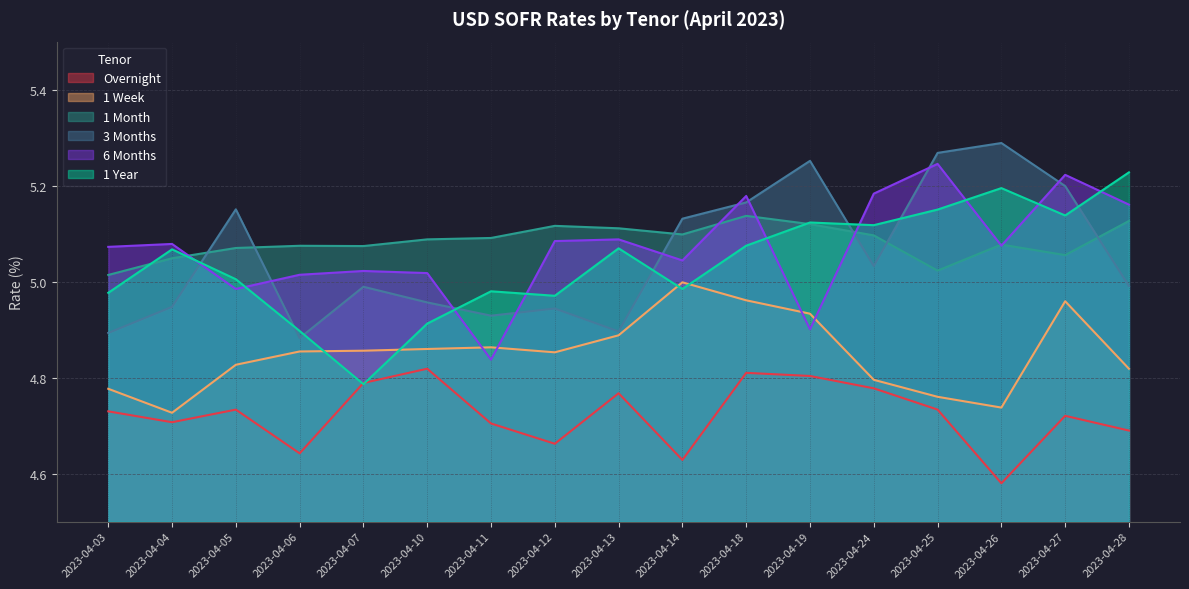

Rank the series by their maximum value, from lowest to highest.

Overnight, 1 Week, 1 Month, 1 Year, 6 Months, 3 Months